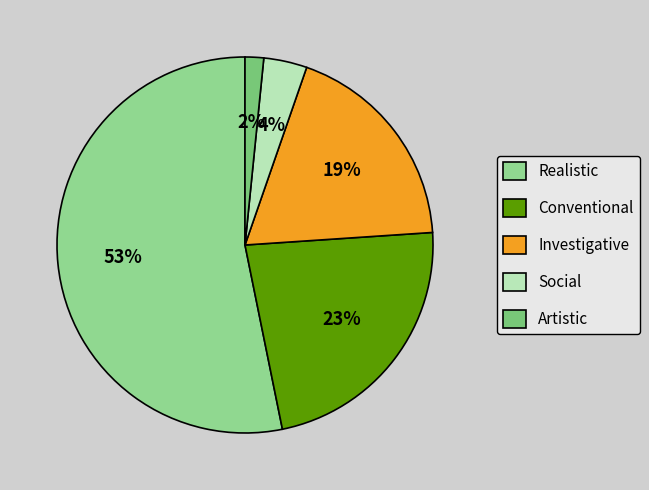

Rank the categories by value from lowest to highest.

Artistic, Social, Investigative, Conventional, Realistic